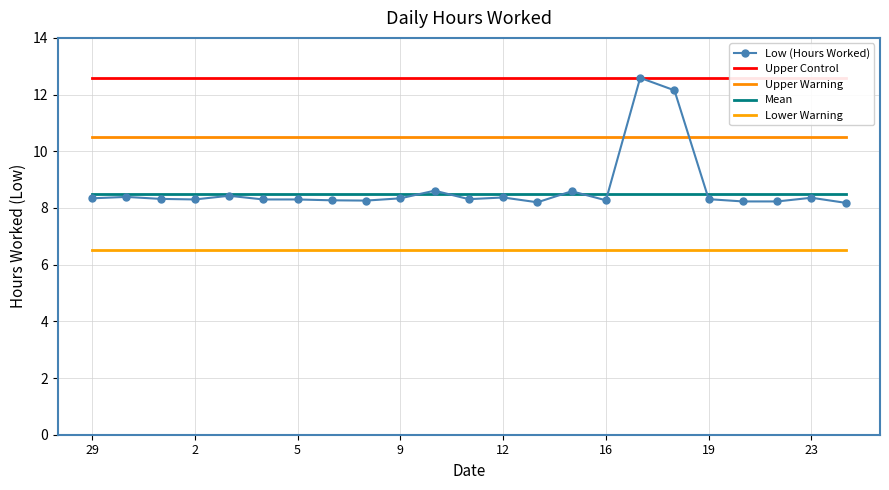

Reading right to left, list all the values displayed in this chart.

Low (Hours Worked): 8.2	8.4	8.2	8.2	8.3	12.2	12.6	8.3	8.6	8.2	8.4	8.3	8.6	8.3	8.3	8.3	8.3	8.3	8.4	8.3	8.3	8.4	8.3
Upper Control: 12.6	12.6	12.6	12.6	12.6	12.6	12.6	12.6	12.6	12.6	12.6	12.6	12.6	12.6	12.6	12.6	12.6	12.6	12.6	12.6	12.6	12.6	12.6
Upper Warning: 10.5	10.5	10.5	10.5	10.5	10.5	10.5	10.5	10.5	10.5	10.5	10.5	10.5	10.5	10.5	10.5	10.5	10.5	10.5	10.5	10.5	10.5	10.5
Mean: 8.5	8.5	8.5	8.5	8.5	8.5	8.5	8.5	8.5	8.5	8.5	8.5	8.5	8.5	8.5	8.5	8.5	8.5	8.5	8.5	8.5	8.5	8.5
Lower Warning: 6.5	6.5	6.5	6.5	6.5	6.5	6.5	6.5	6.5	6.5	6.5	6.5	6.5	6.5	6.5	6.5	6.5	6.5	6.5	6.5	6.5	6.5	6.5